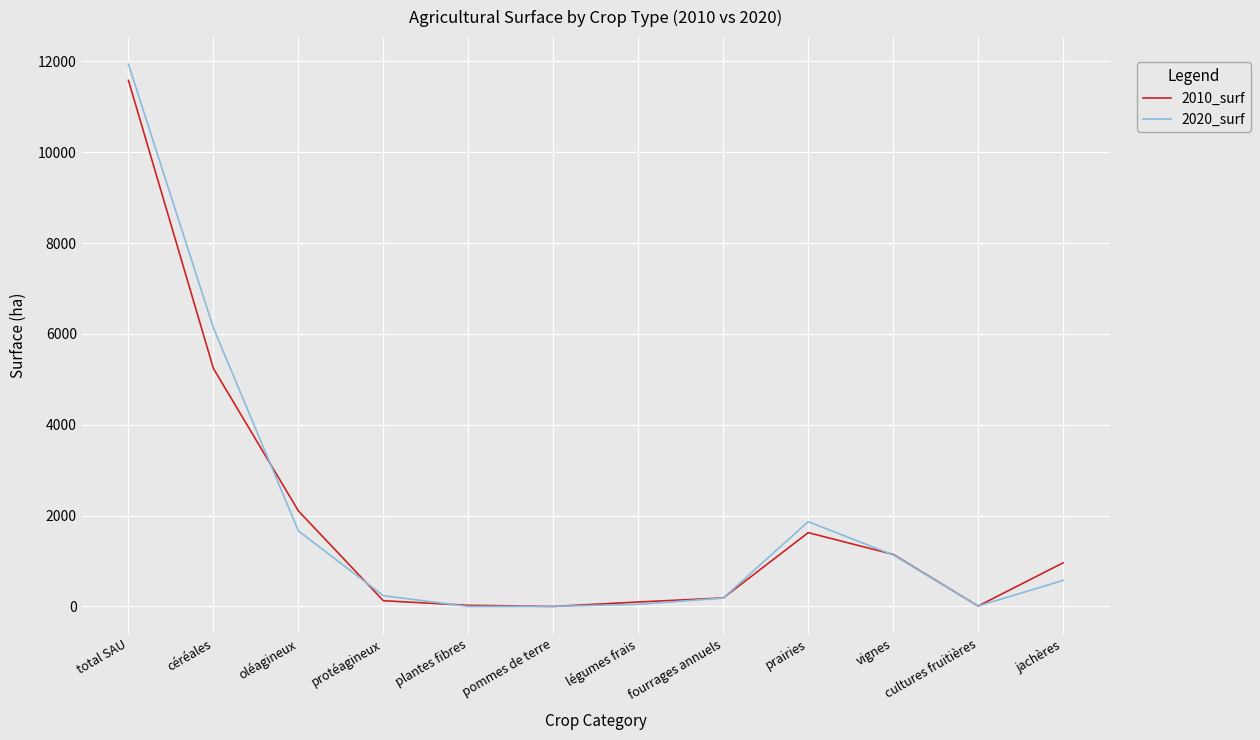

Which series has the widest spread of values?

2020_surf